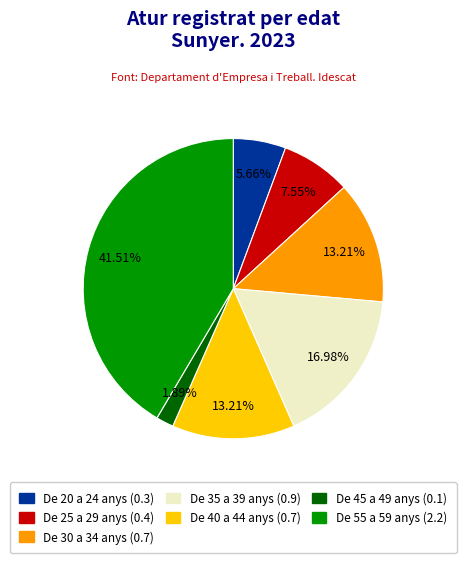

Which category has the biggest portion of the pie?

De 55 a 59 anys